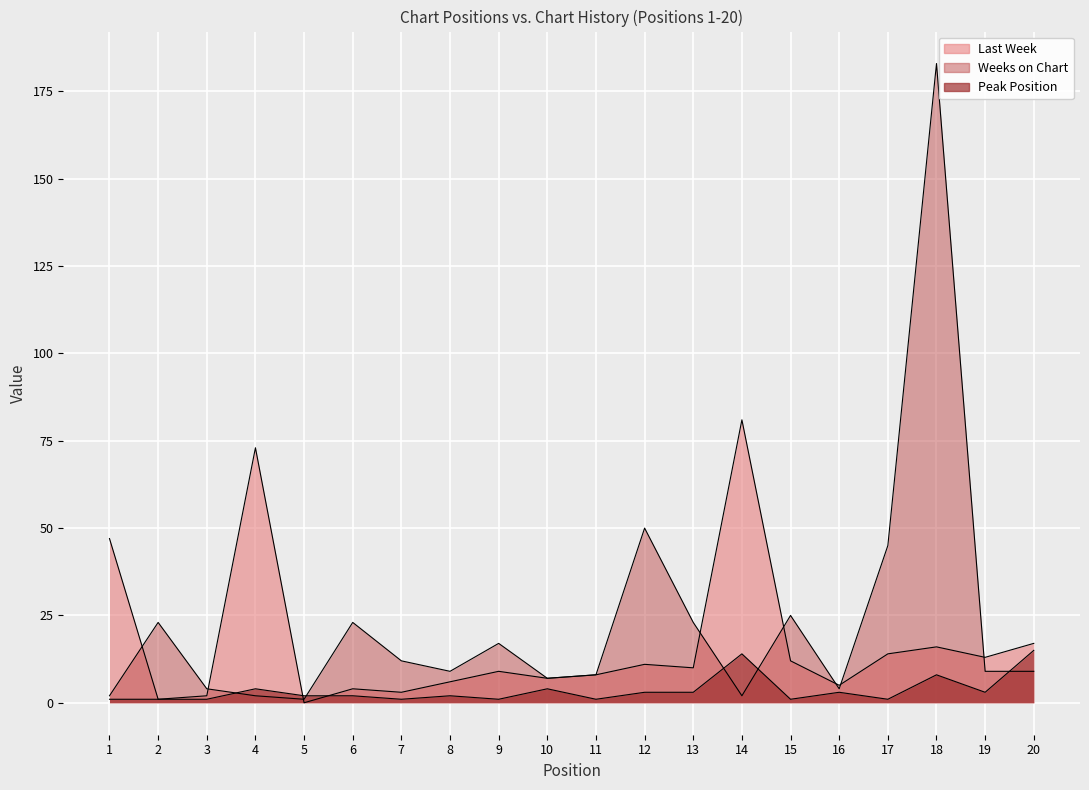

What is the value of the Weeks on Chart point at the 15th from the left?

25